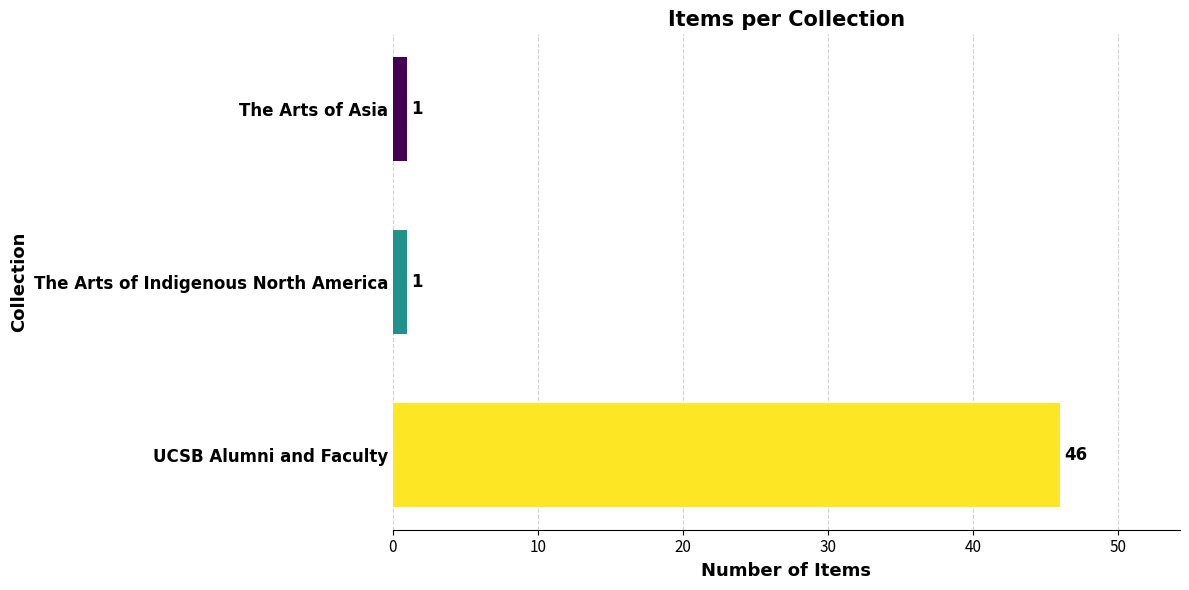

The chart shows a value of 1 at The Arts of Asia. True or false?

True